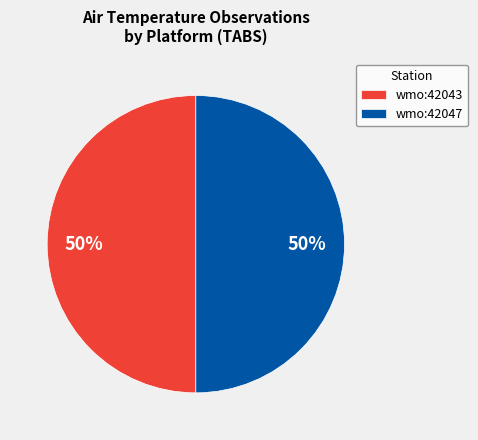

Count the number of slices in the pie.

2